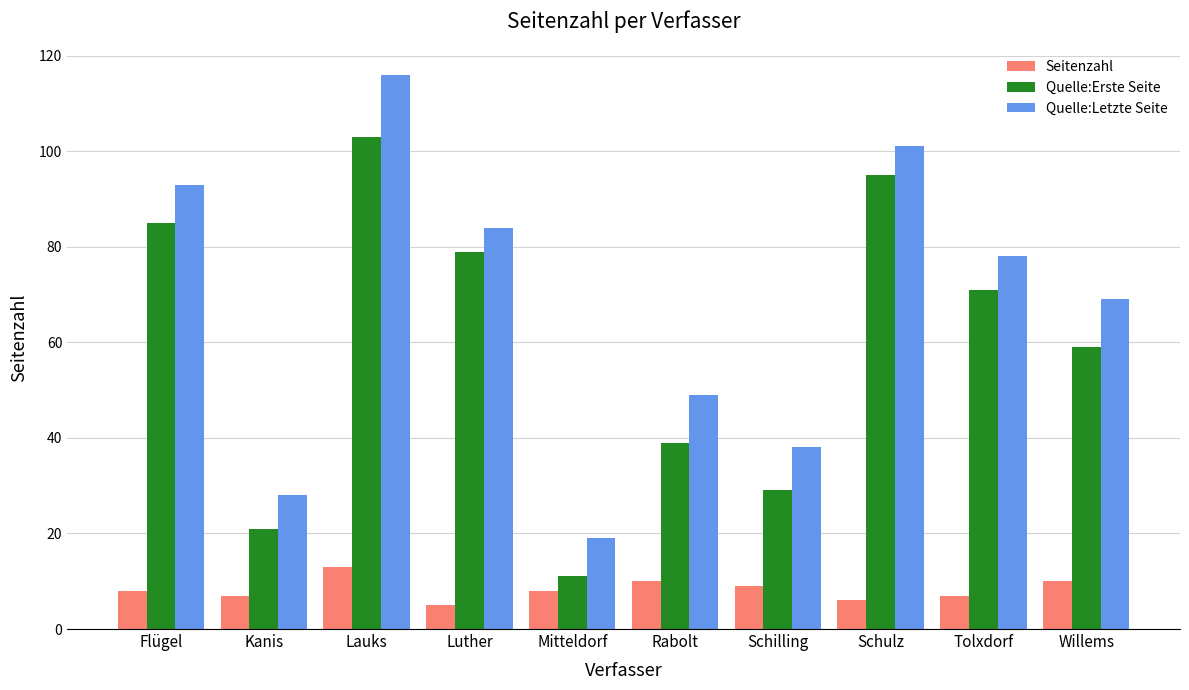

Which series has the widest spread of values?

Quelle:Letzte Seite